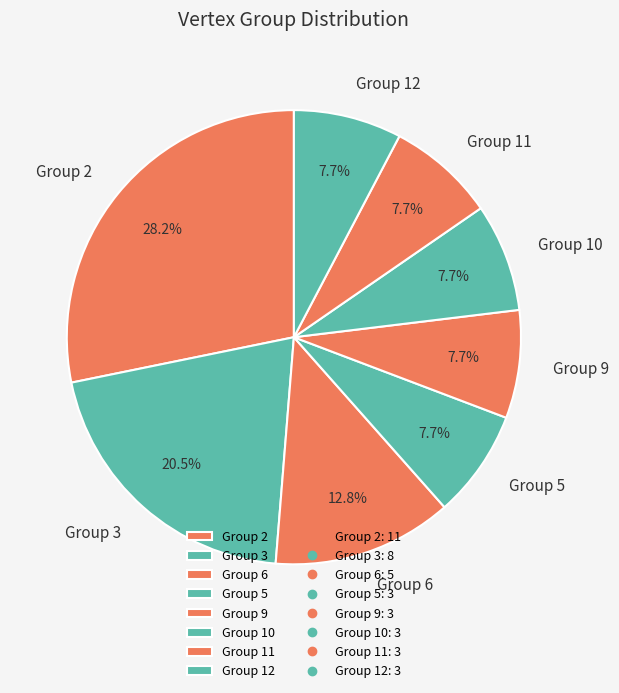

Approximately how many times larger is the value at Group 2 compared to Group 9?

3.7